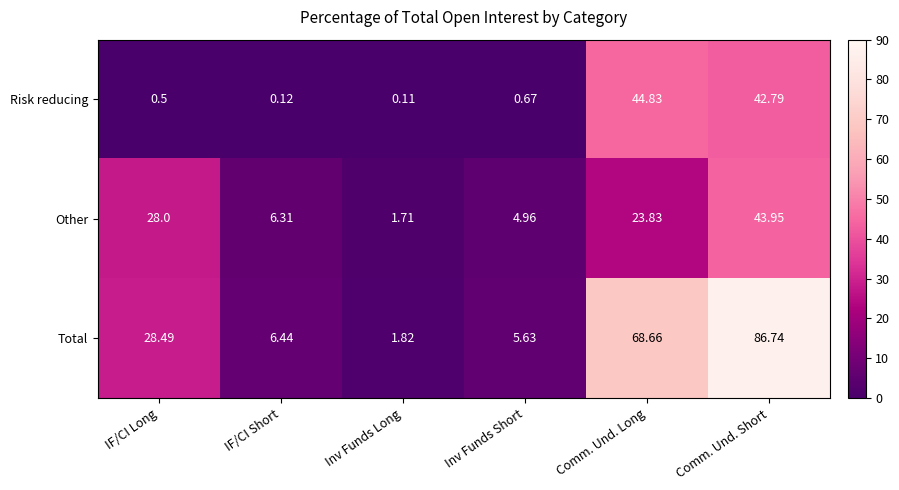

At which category is the sum across all series the highest?

Comm. Und. Short